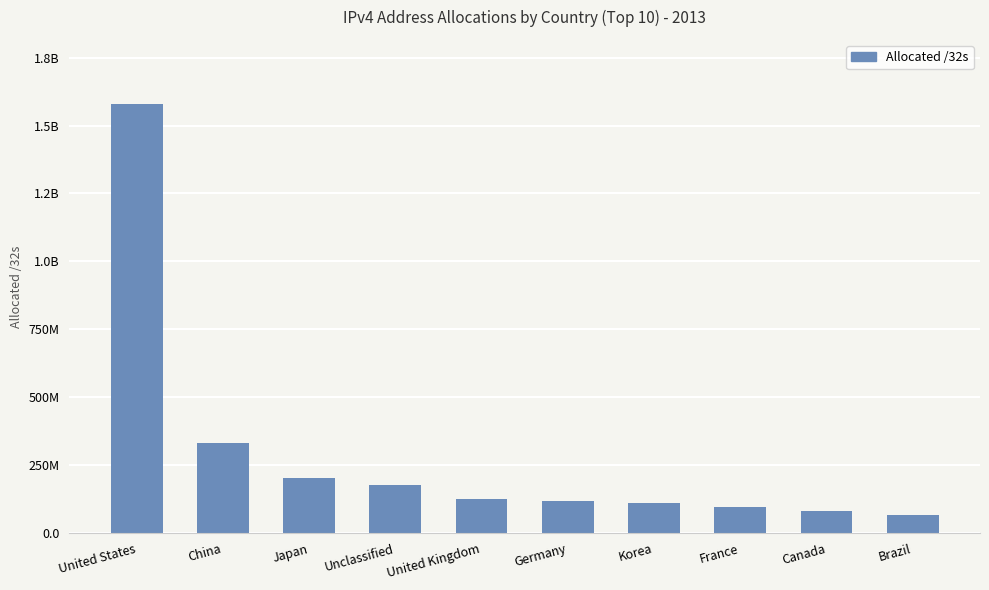

What is the difference between the values at Unclassified and Germany?

56854496